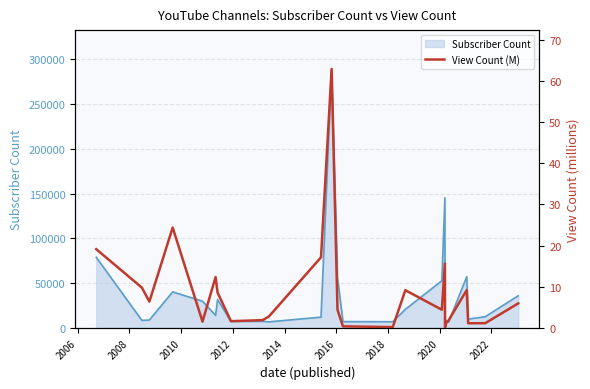

Reading left to right, transcribe all the data shown in this chart.

19.1	9.8	6.4	24.4	1.5	12.4	8.6	1.6	1.9	2.8	17.2	62.9	4.4	0.4	0.2	9.2	4.4	15.6	0.1	1.3	1.8	9.2	1.1	1.1	6.0